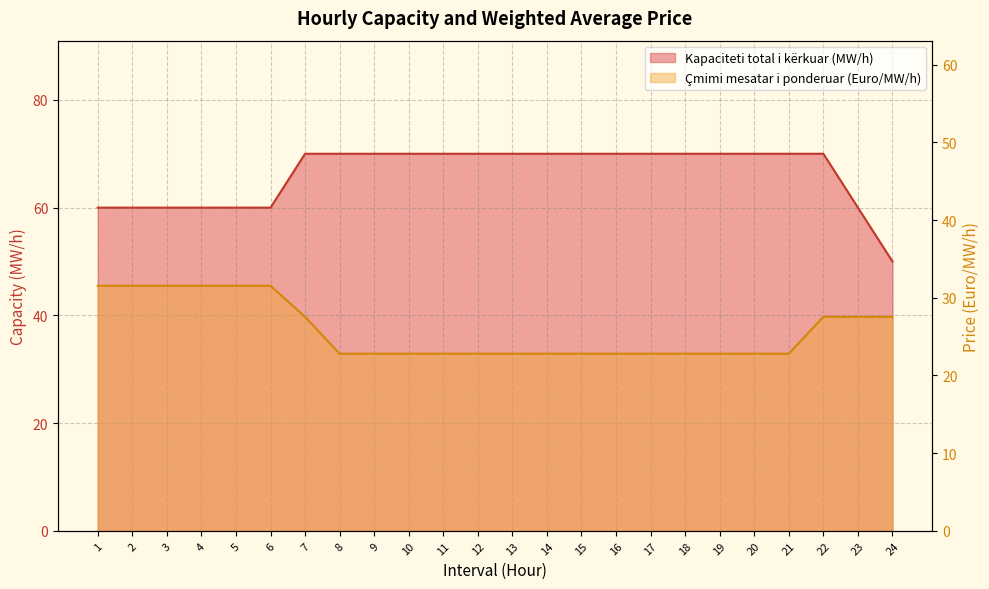

What is the average value of the Kapaciteti total i kërkuar (MW/h) series?

66.2